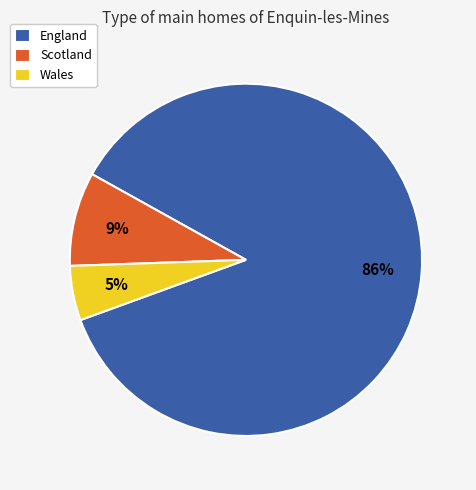

How many slices are in this pie chart?

3